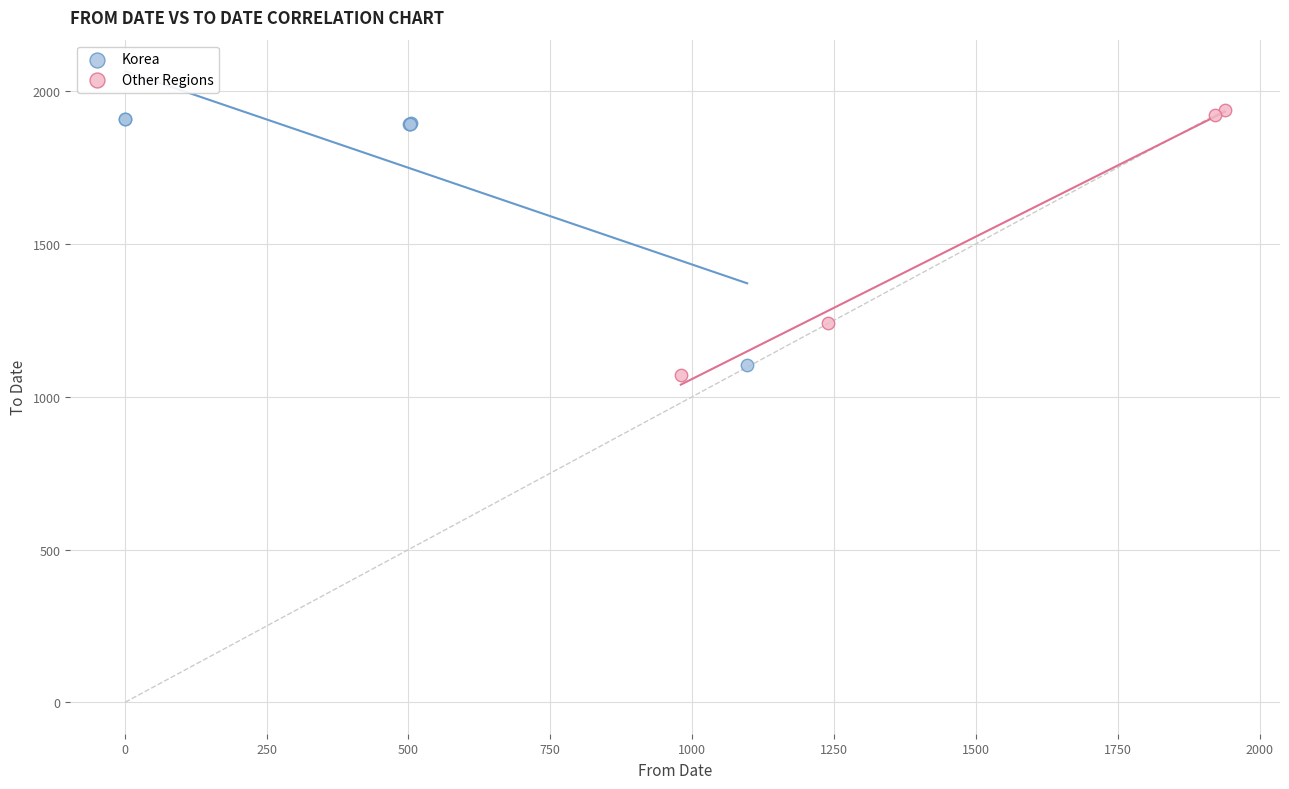

What are all the series names shown in the legend?

Korea, Other Regions